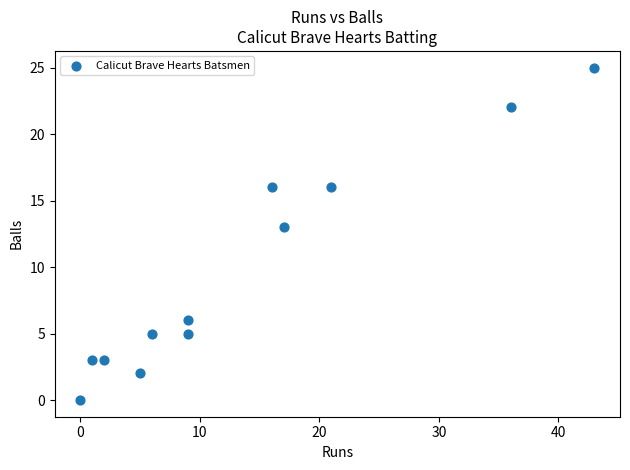

What Y value in the scatter plot is closest to 12?

13